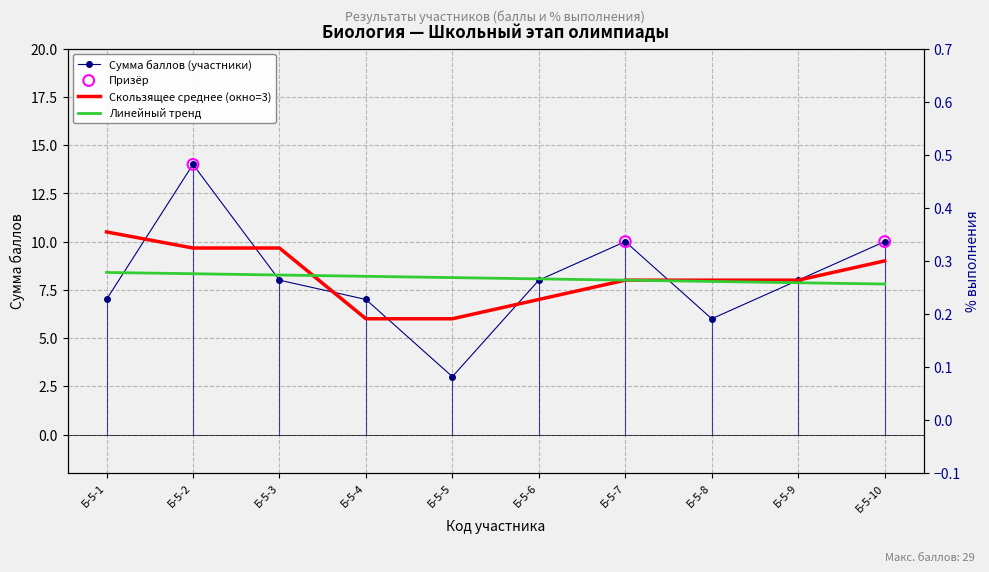

Which series reaches the maximum Y coordinate?

Сумма баллов